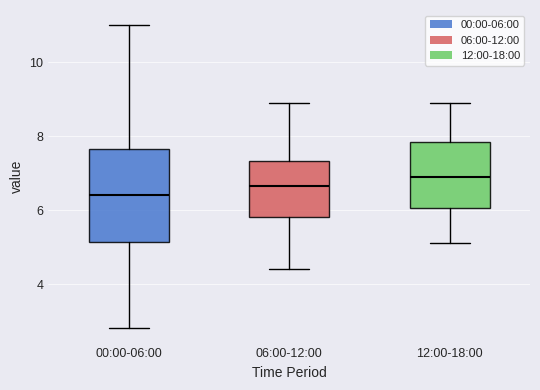

Where is the lower edge of the box for 12:00-18:00 on the y-axis? The values are not printed on the chart, so give them approximately, as read against the axis.

6.0